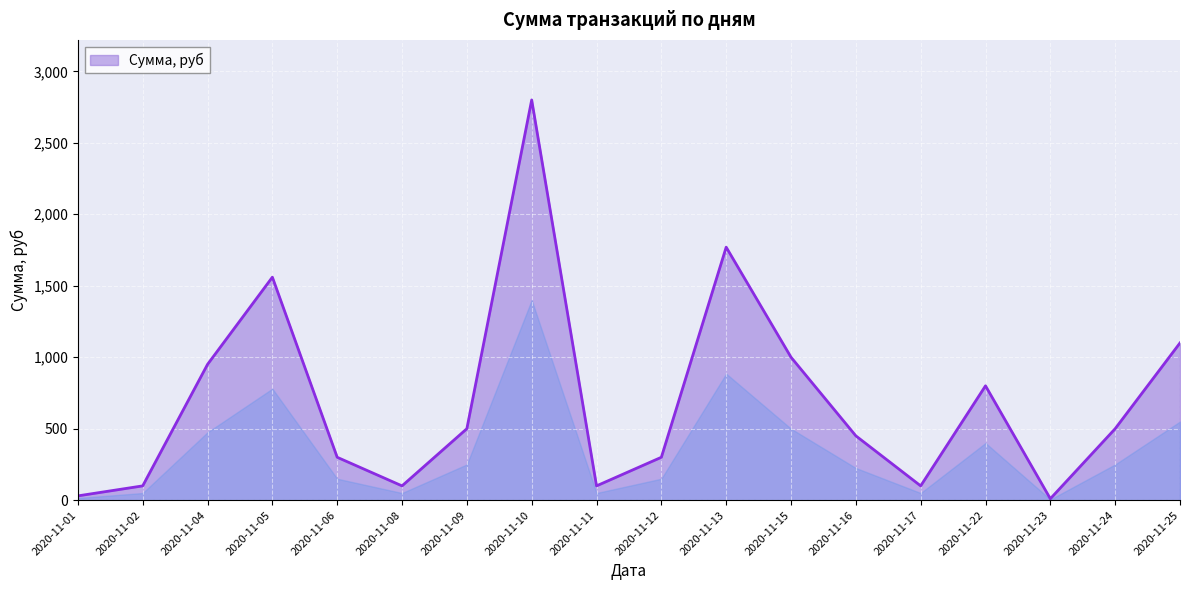

Reading left to right, extract all data points from this chart.

30	100	950	1560	300	100	500	2800	100	300	1770	1000	450	100	800	10	500	1100